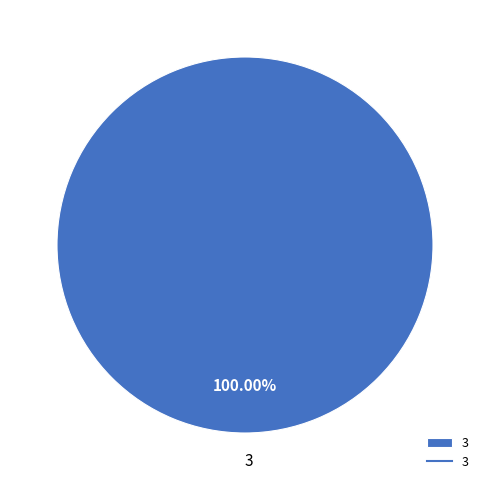

Which category accounts for the majority?

3